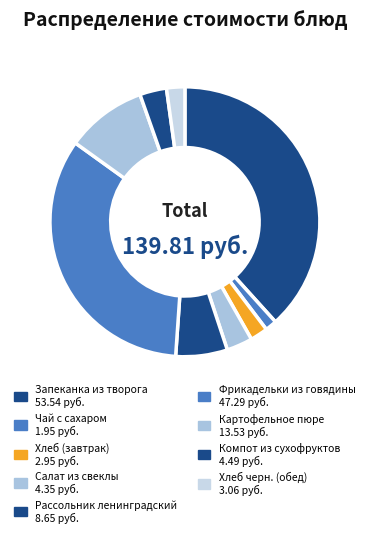

Which category has the biggest portion of the pie?

Запеканка из творога